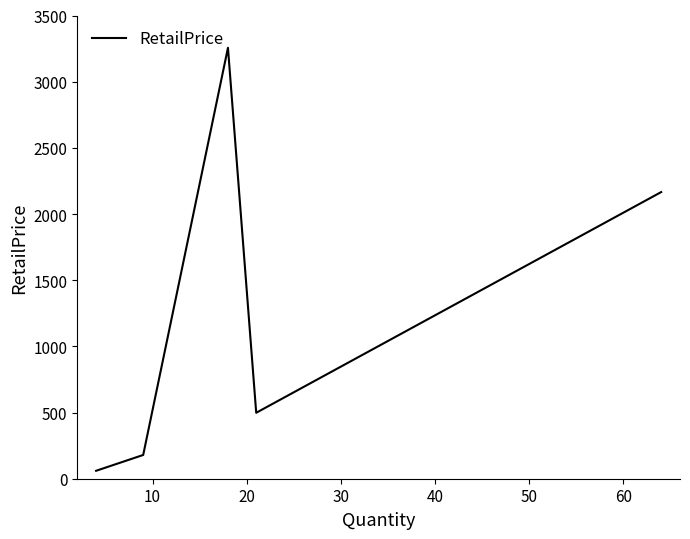

What is the difference between the second highest and second lowest values?

1986.3